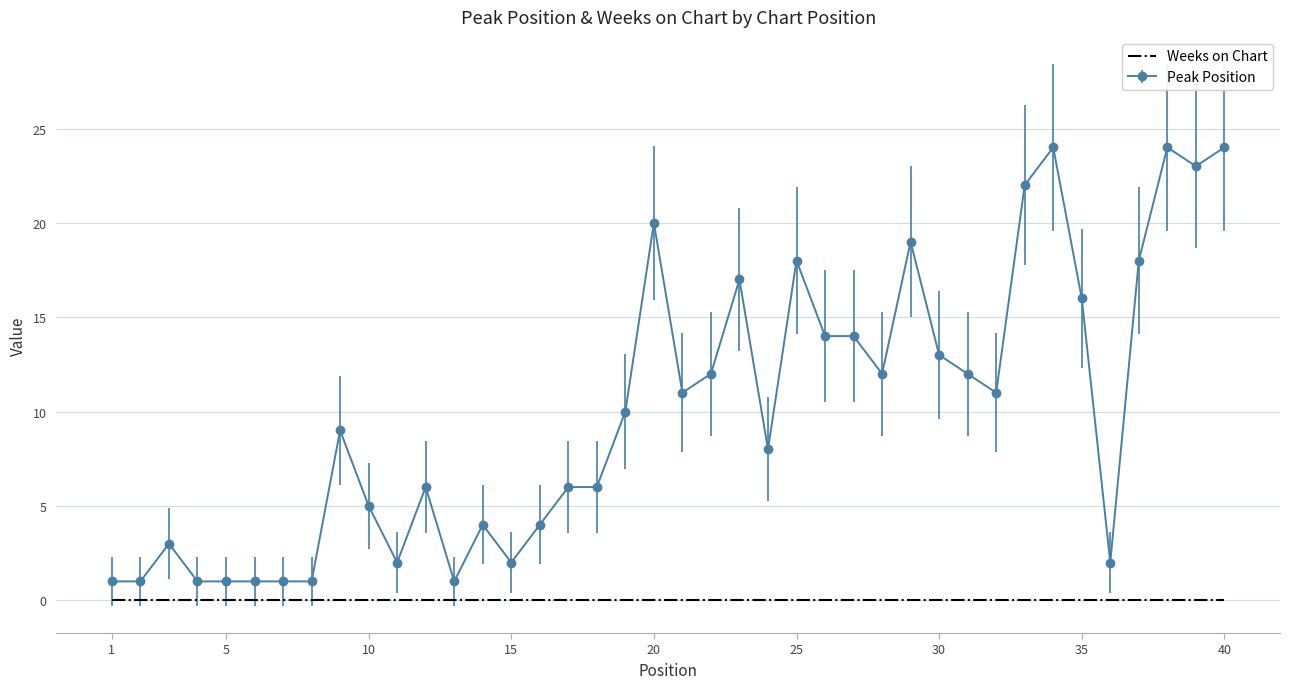

True or false: Peak Position and Weeks on Chart intersect in this chart.

False